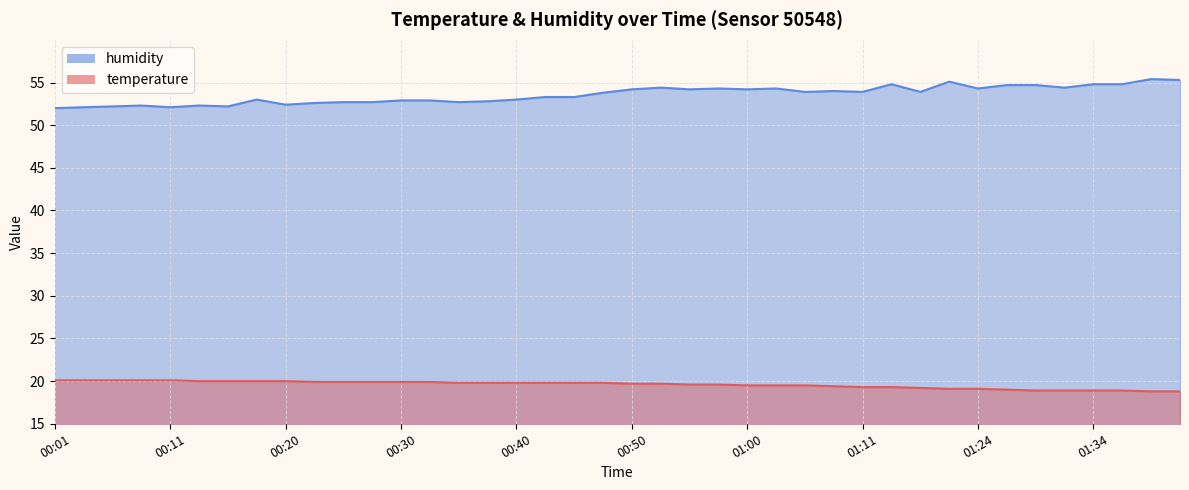

List the labels in order of temperature value, largest first.

00:01, 00:03, 00:06, 00:08, 00:11, 00:13, 00:16, 00:18, 00:20, 00:23, 00:25, 00:28, 00:30, 00:33, 00:35, 00:38, 00:40, 00:42, 00:45, 00:48, 00:50, 00:53, 00:55, 00:58, 01:00, 01:03, 01:05, 01:08, 01:11, 01:13, 01:16, 01:22, 01:24, 01:27, 01:29, 01:31, 01:34, 01:36, 01:39, 01:41